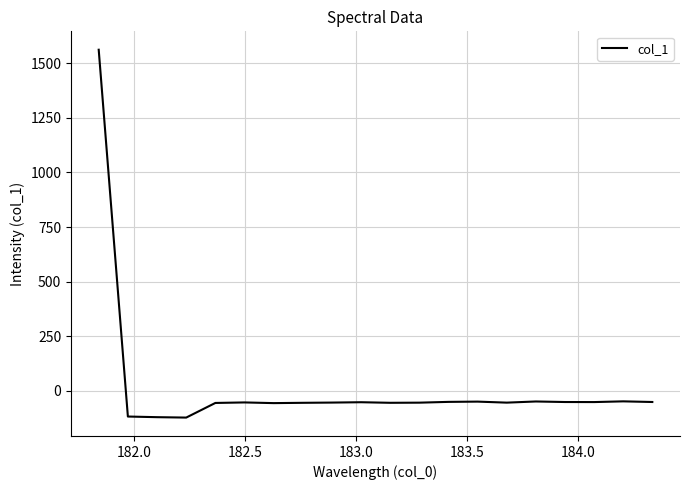

What is the greatest value displayed?

1561.4